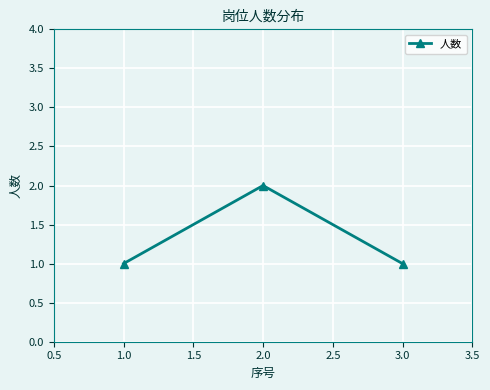

Is it true that the value at 2.0 is 3?

False